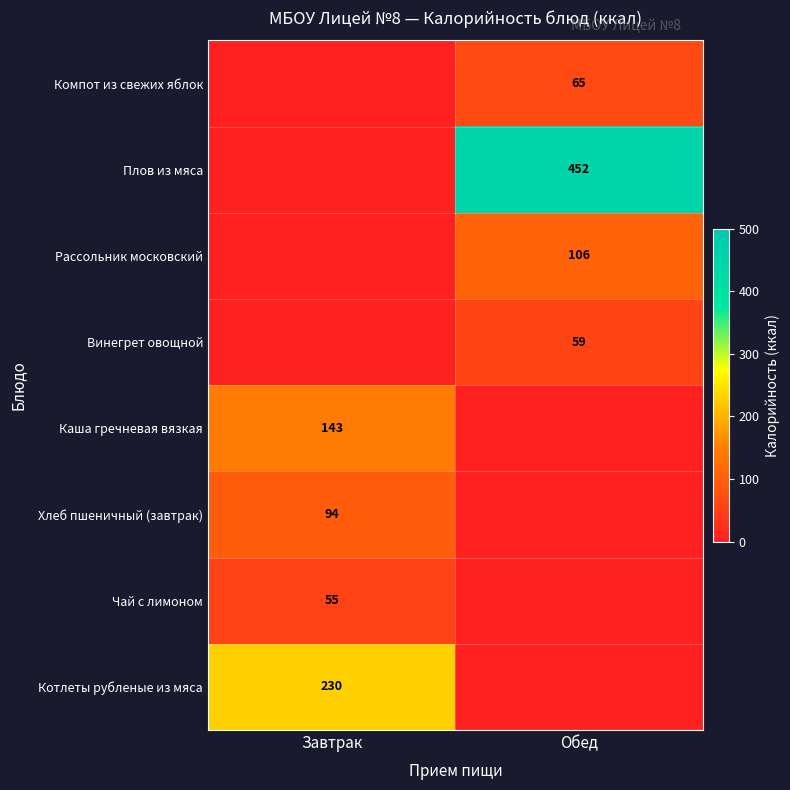

True or false: Чай с лимоном has a value of 17 at Завтрак.

False